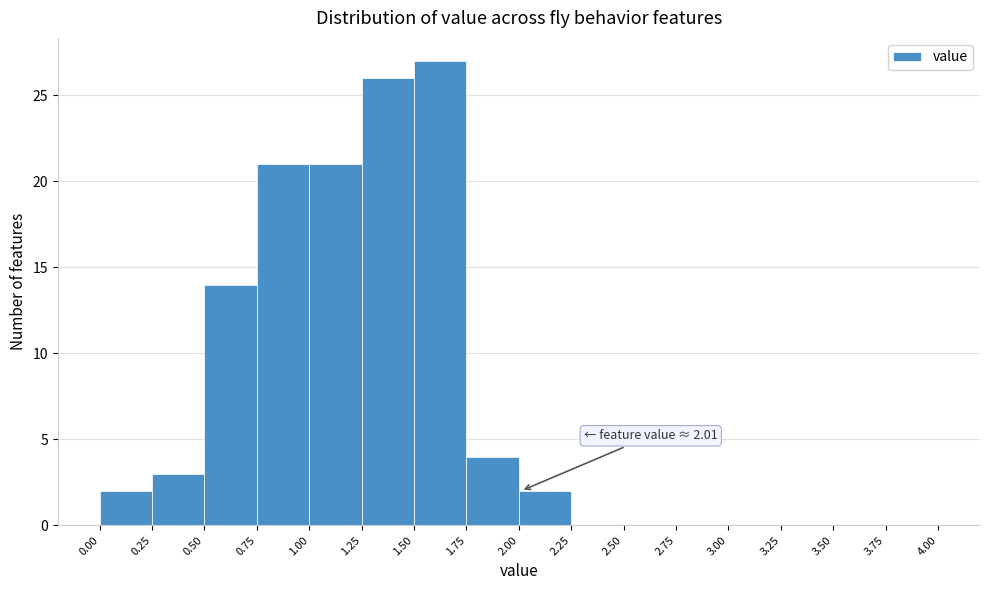

Which range on the x-axis has the tallest bar?

1.50 to 1.75